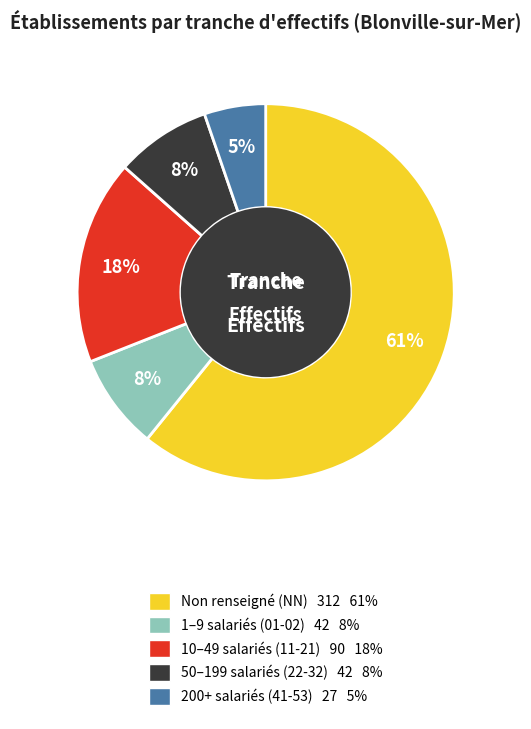

Does any single category account for the majority?

Yes